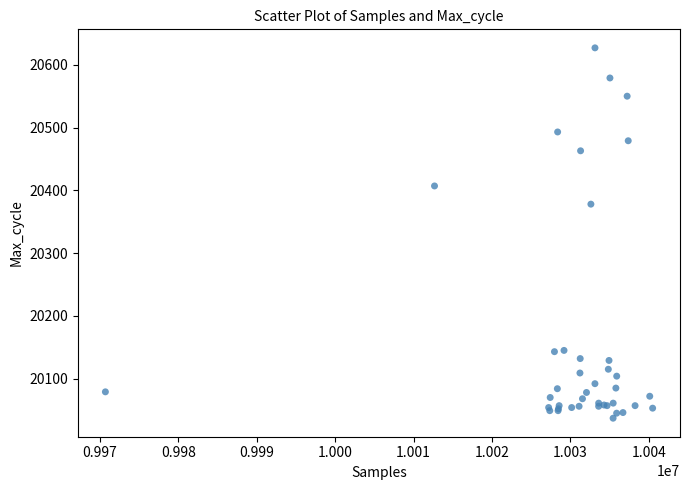

What Y value in the scatter plot is closest to 20332?

20378